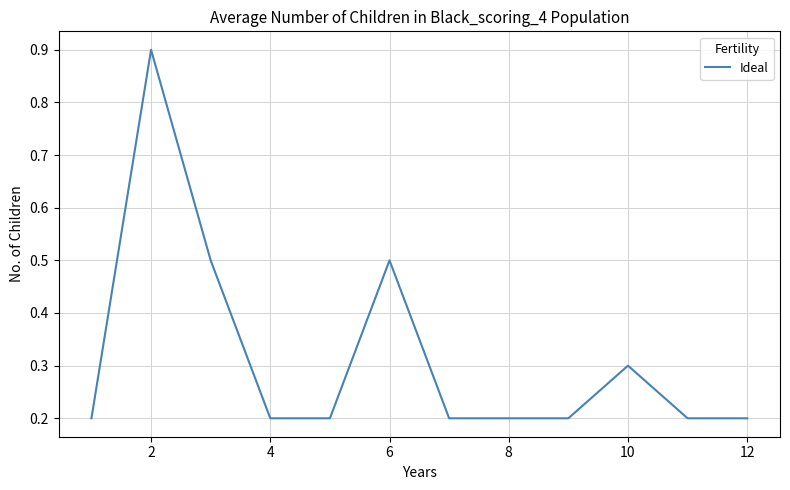

Count the values in the range 0 to 1.

12